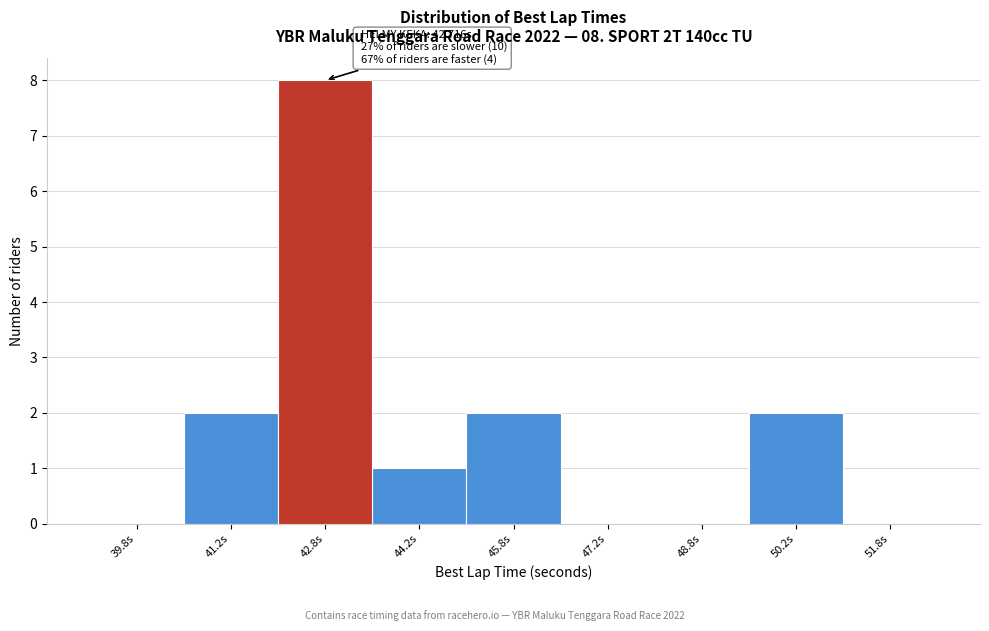

Over which range of the x-axis is the bar tallest?

42.0 to 43.5